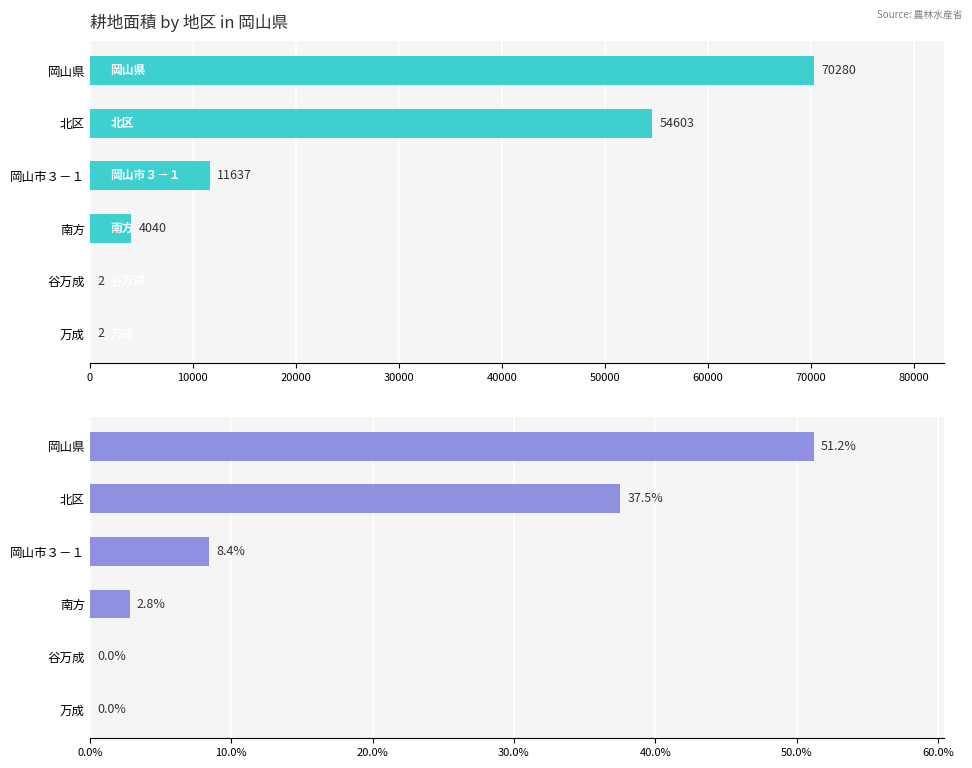

Which series has the widest spread of values?

耕地面積